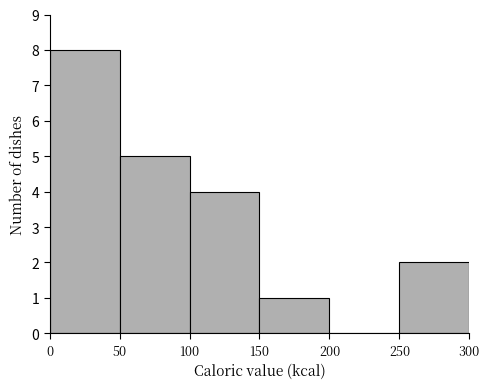

Which range on the x-axis has the tallest bar?

0 to 50